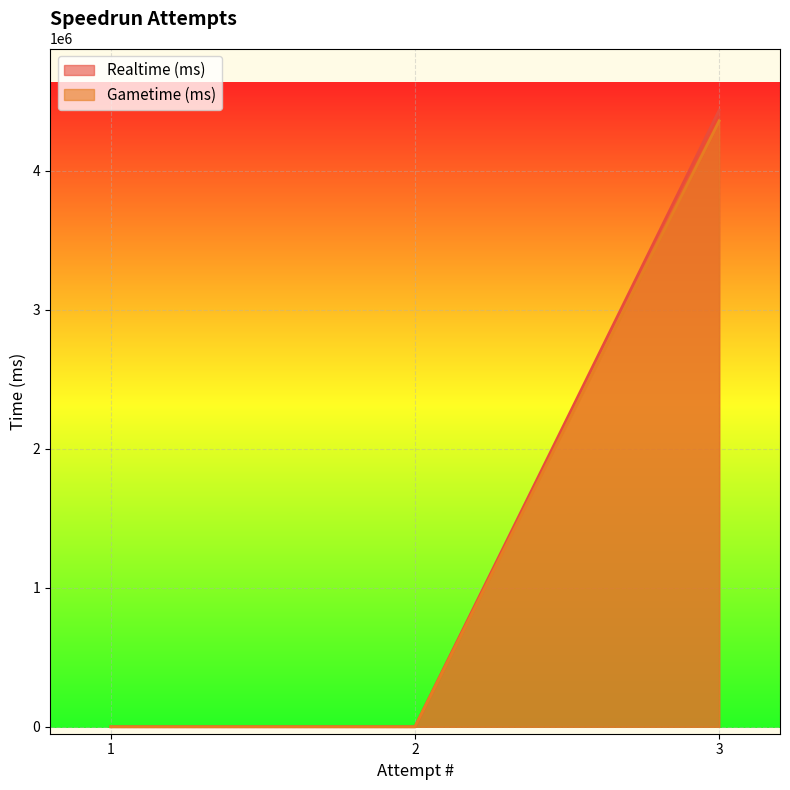

Reading left to right, what are all the values shown in this chart?

Realtime (ms): 1=0	2=0	3=4437657
Gametime (ms): 1=0	2=0	3=4360736